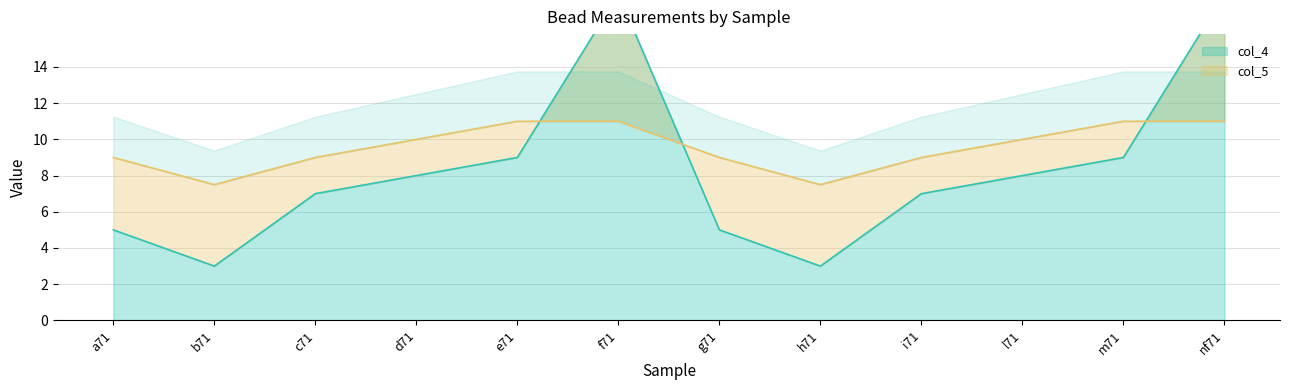

At which category is the sum across all series the highest?

f71